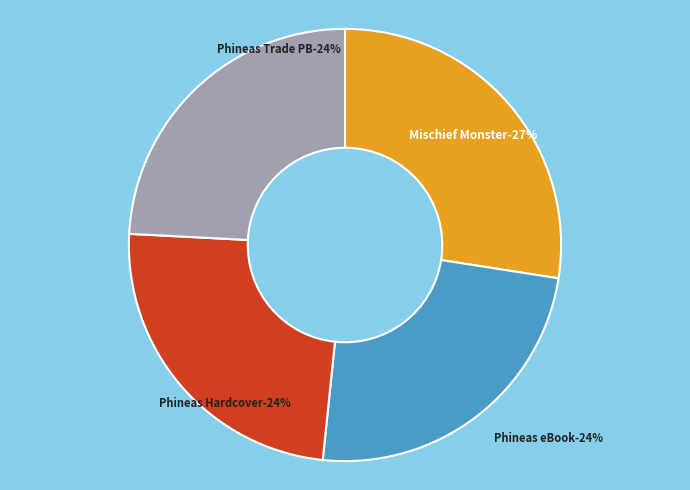

Which has a higher value, Phineas L. MacGuire . . . Erupts! (Trade Paperback) or Mischief Monster?

Mischief Monster